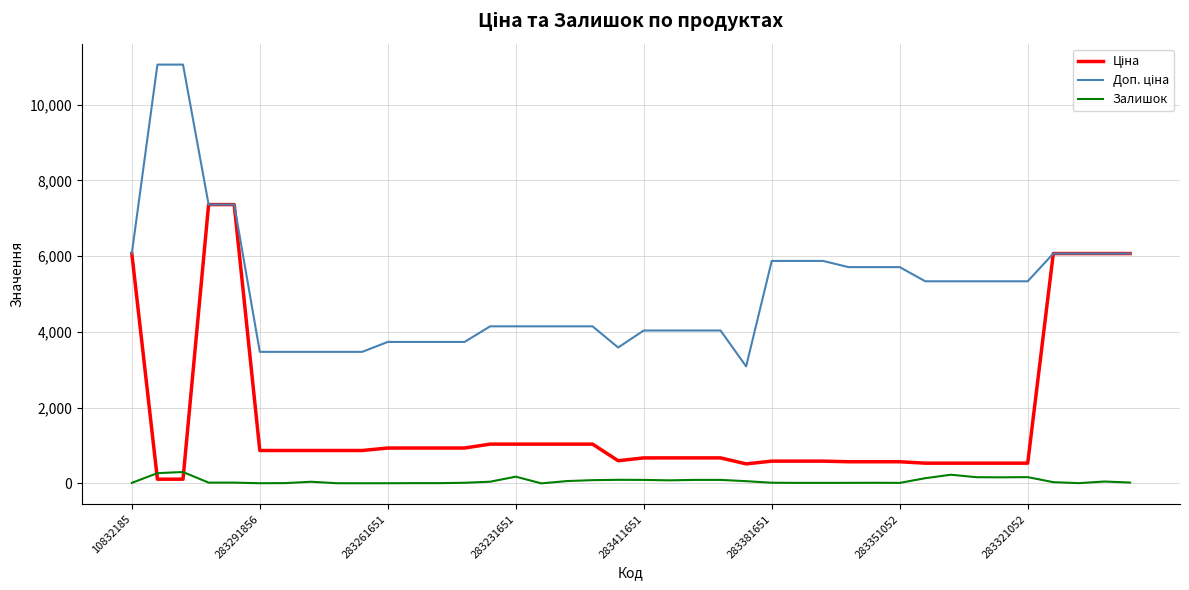

Which series has the largest range (max minus min)?

Доп. ціна